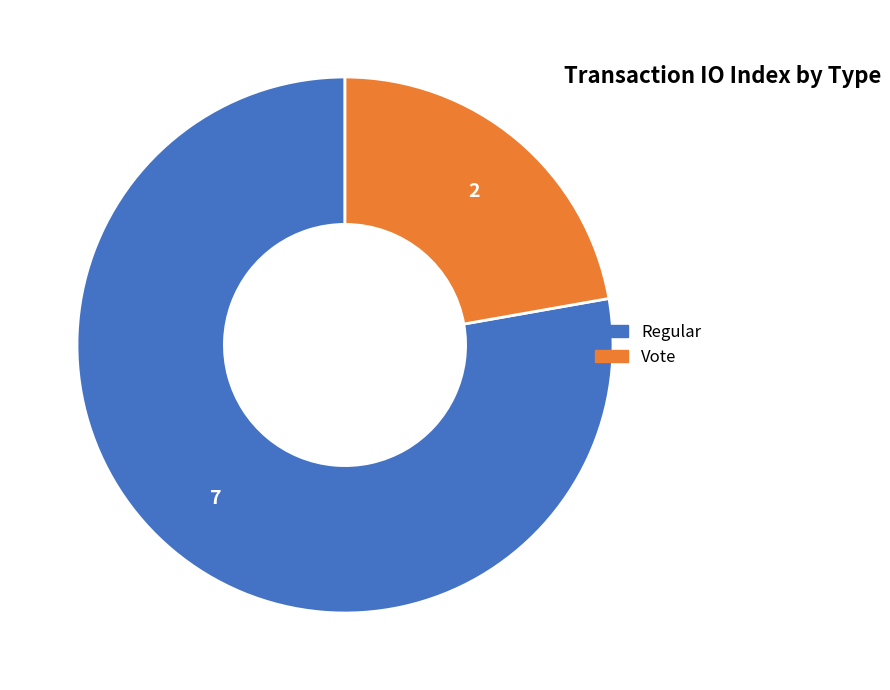

How many slices are in this pie chart?

2